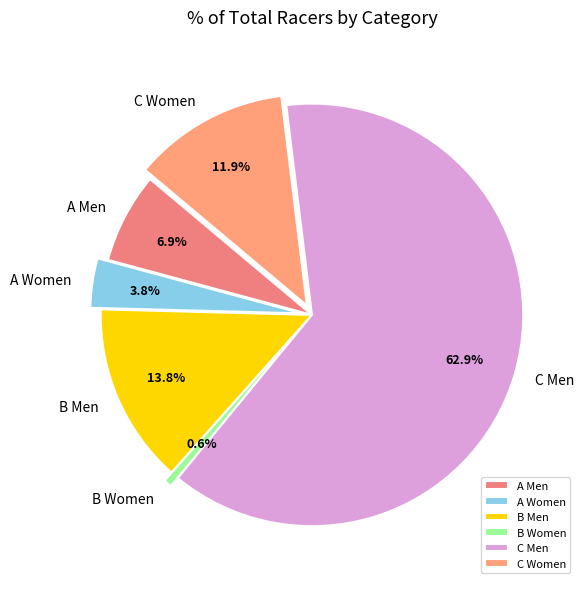

What percentage do B Men and A Women together represent?

17.6%